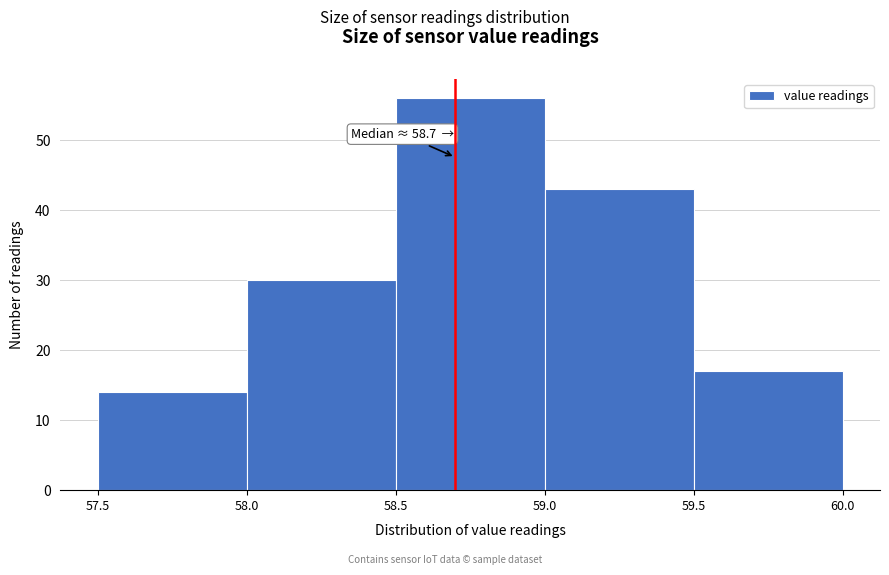

Which range on the x-axis has the tallest bar?

58.5 to 59.0